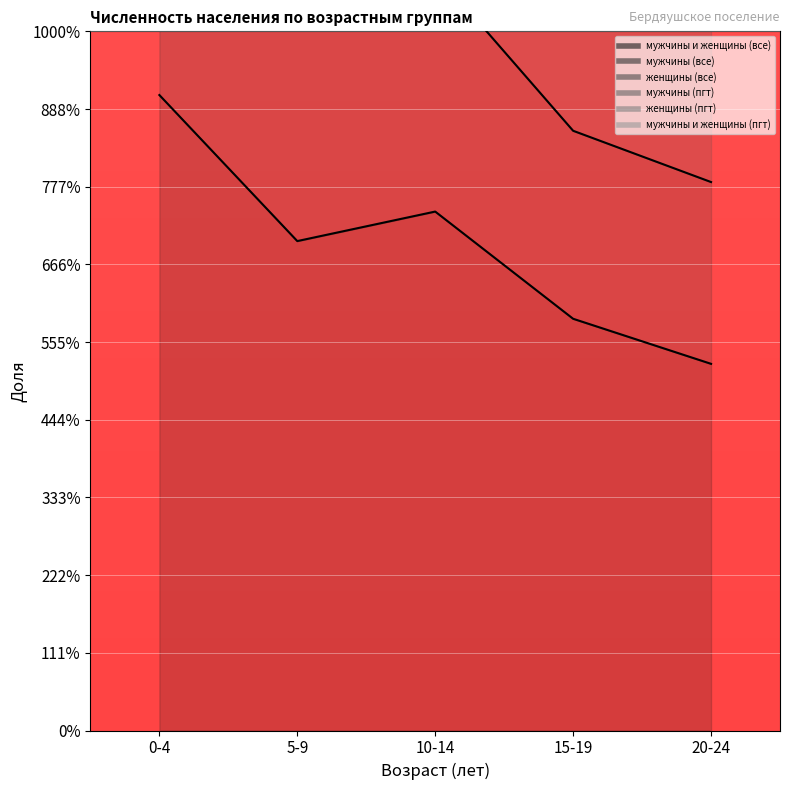

How many lines are shown in the chart?

4